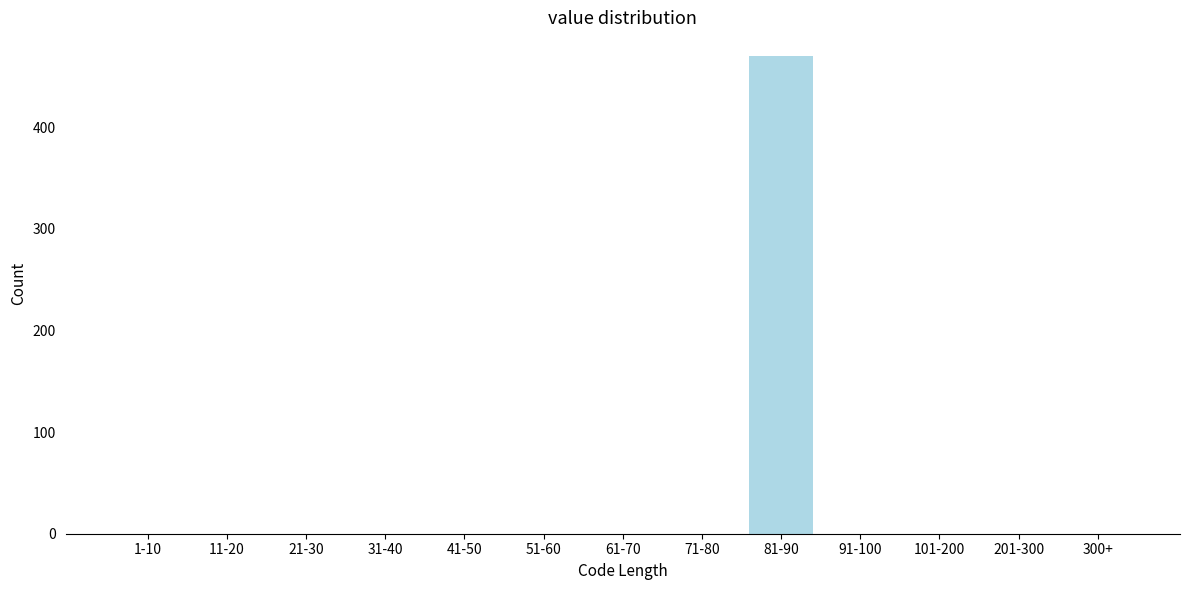

Reading left to right, extract all data points from this chart.

1-10=0	11-20=0	21-30=0	31-40=0	41-50=0	51-60=0	61-70=0	71-80=0	81-90=470	91-100=0	101-200=0	201-300=0	300+=0